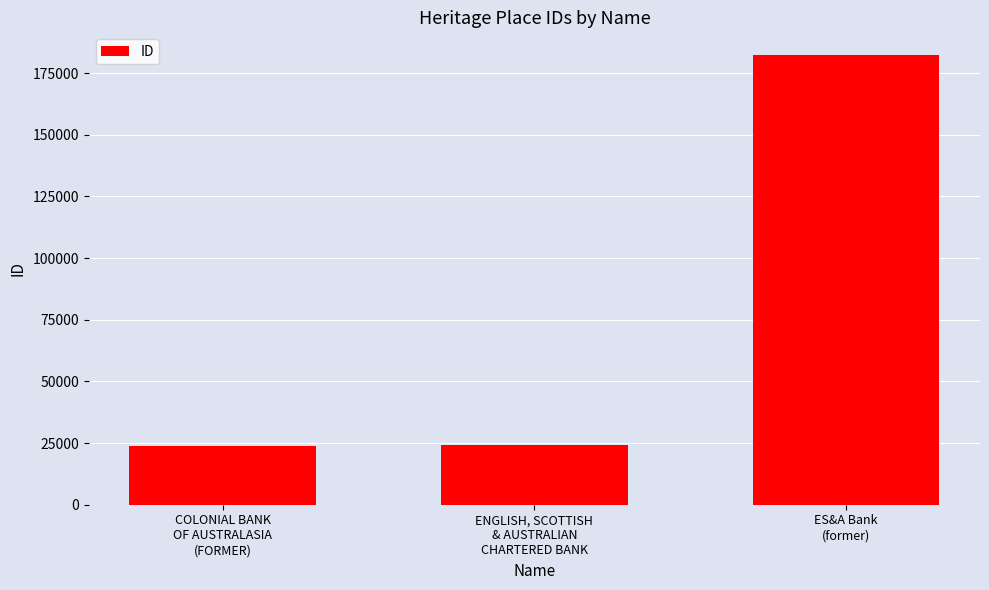

How many distinct data groups are displayed?

1